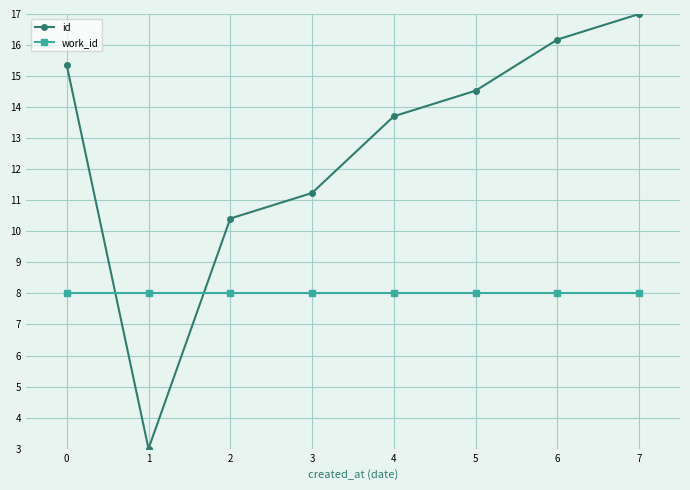

At which label does id reach its minimum?

1